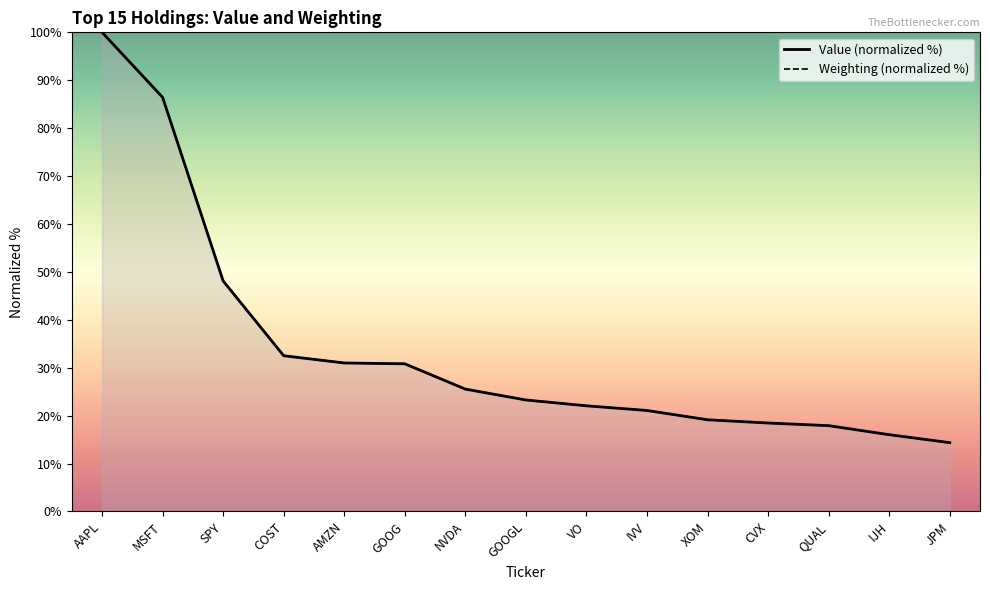

True or false: Value (normalized %) has more than 2 interior local peaks.

False